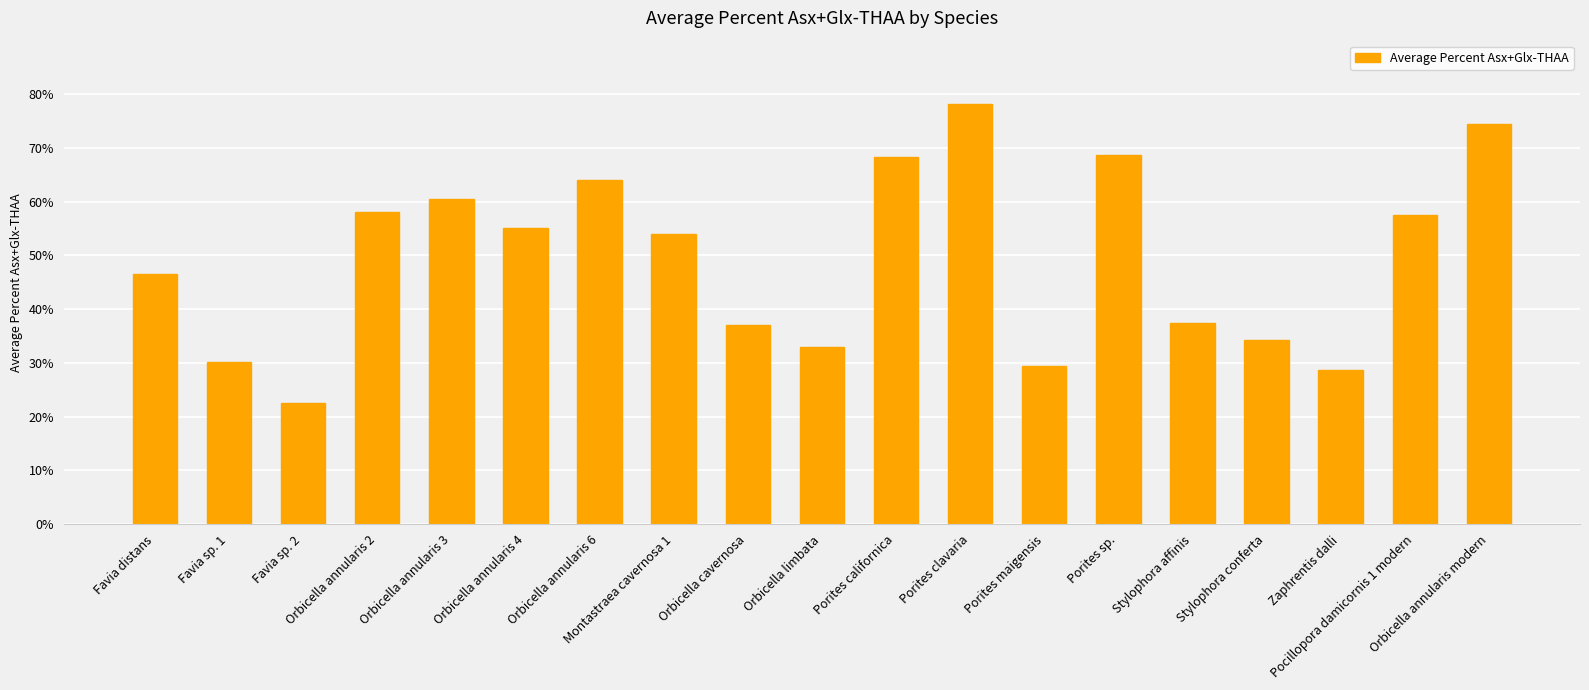

Approximately how many times larger is the value at Orbicella annularis 3 compared to Orbicella limbata?

1.8